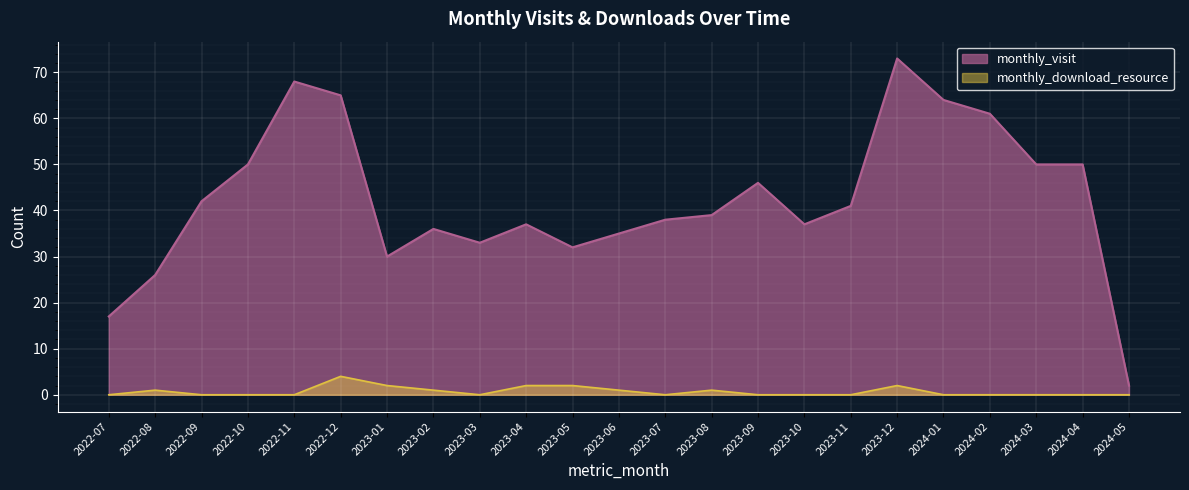

What is the difference between the highest and lowest values at 2022-08?

25